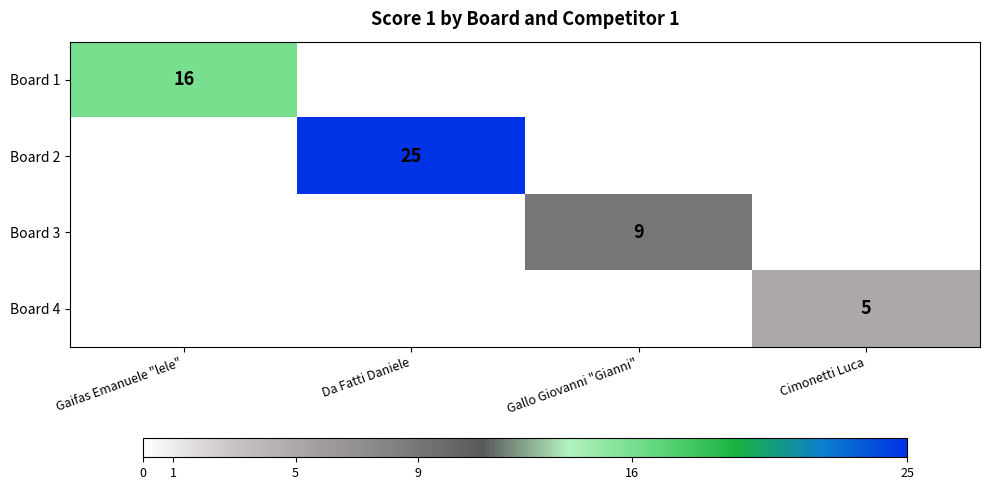

The value of Board 3 at Gallo Giovanni "Gianni" is 9. True or false?

True